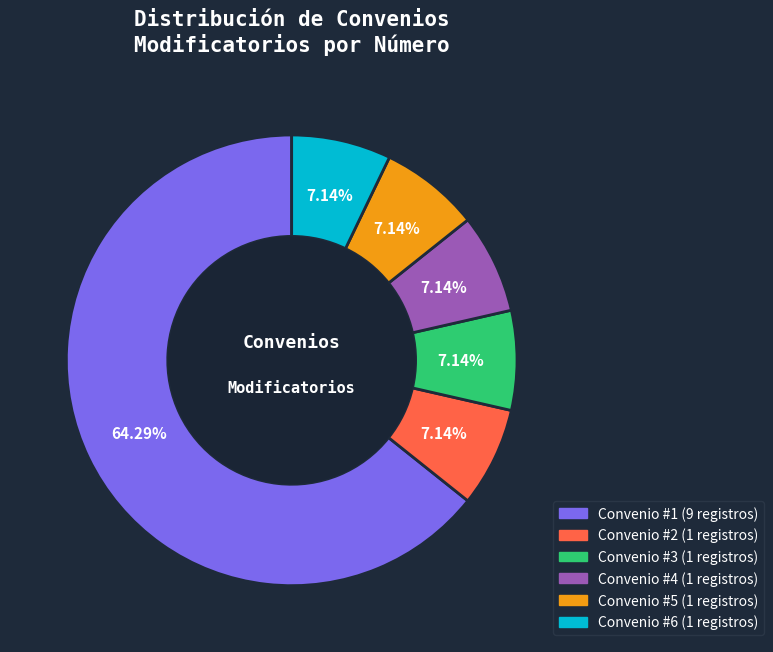

Is there a majority slice in this chart?

Yes